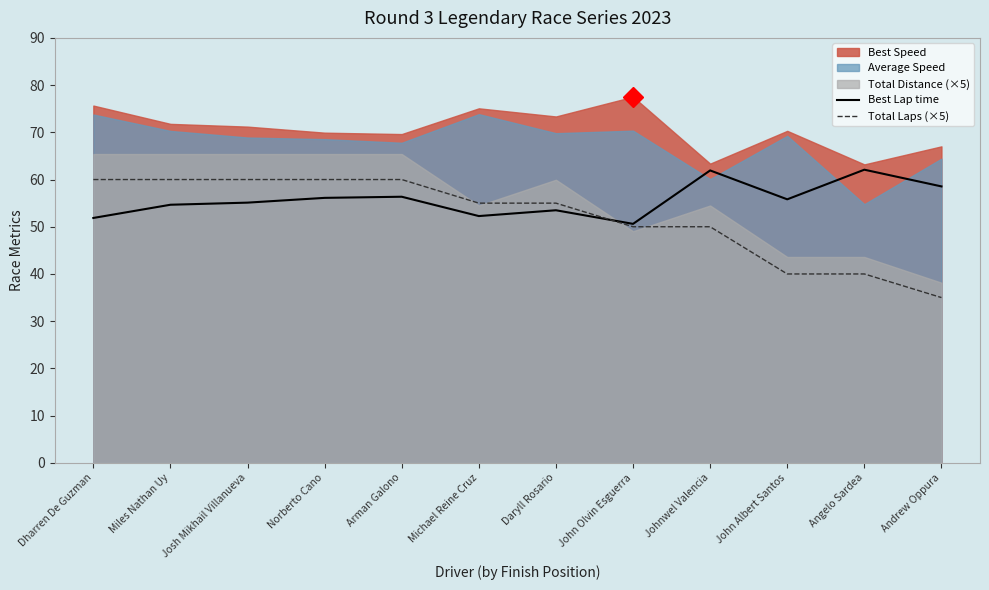

How many values in the Total Laps (×5) series are below 55?

5